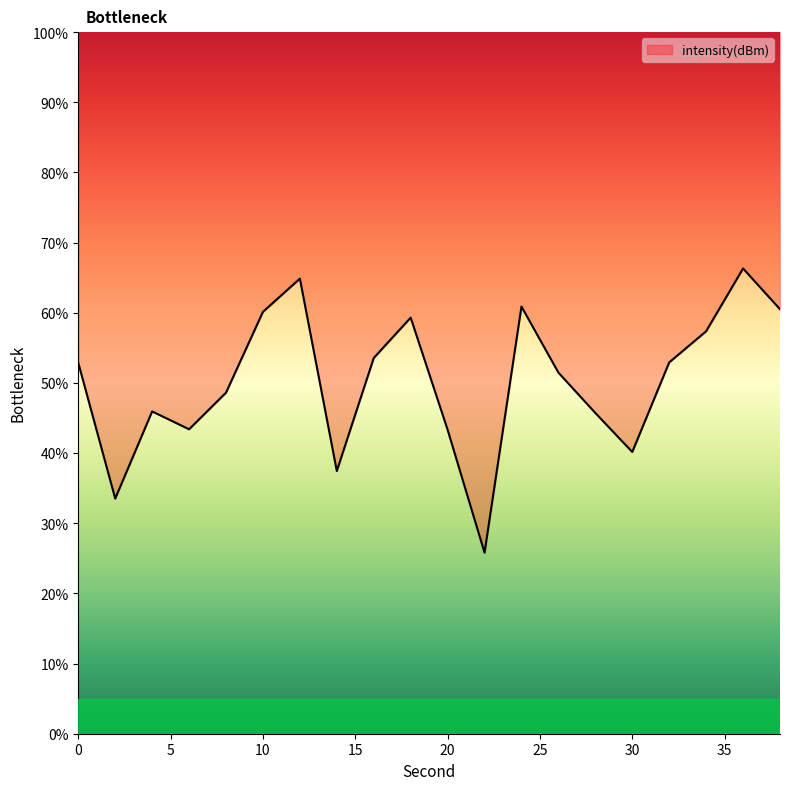

What is the sum of all values?

1004.1